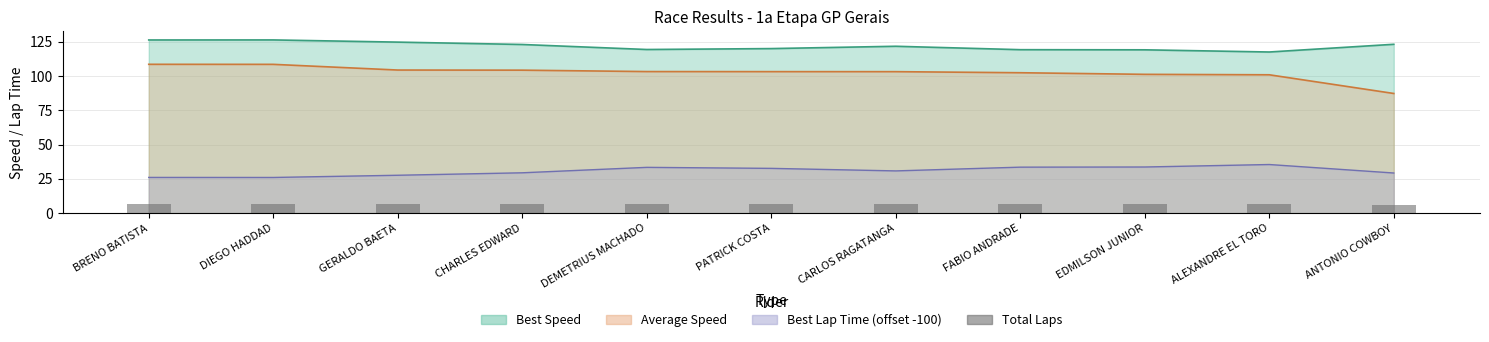

Which category has the lowest value across all series?

ANTONIO COWBOY